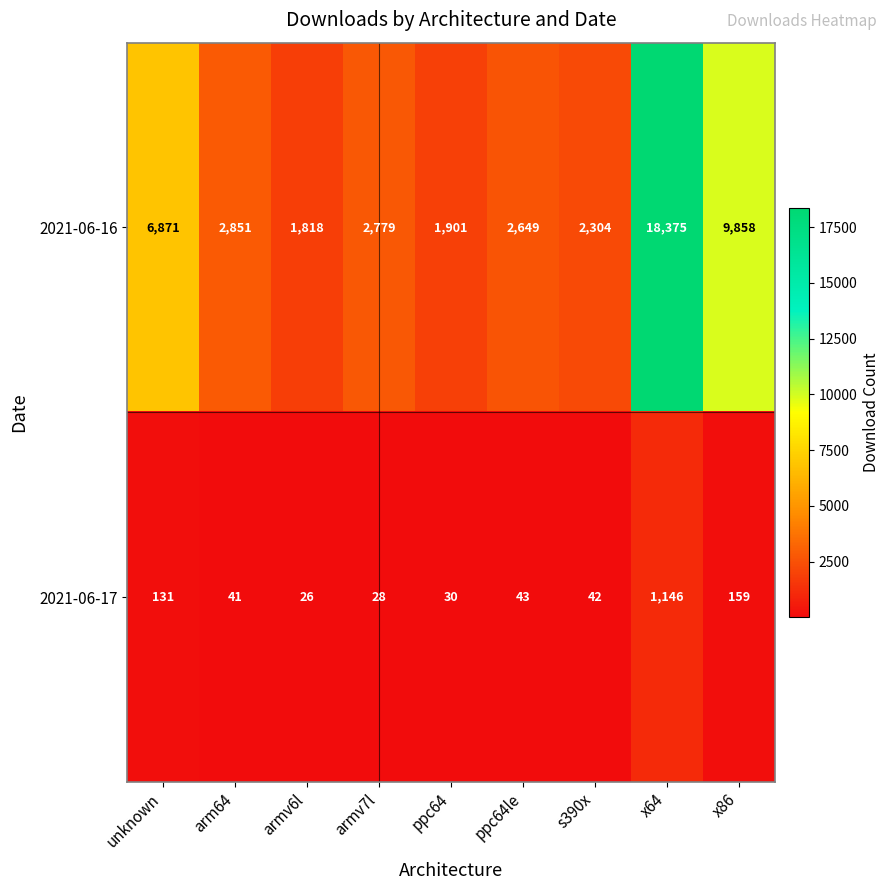

Which series changed the most between armv6l and s390x?

2021-06-16